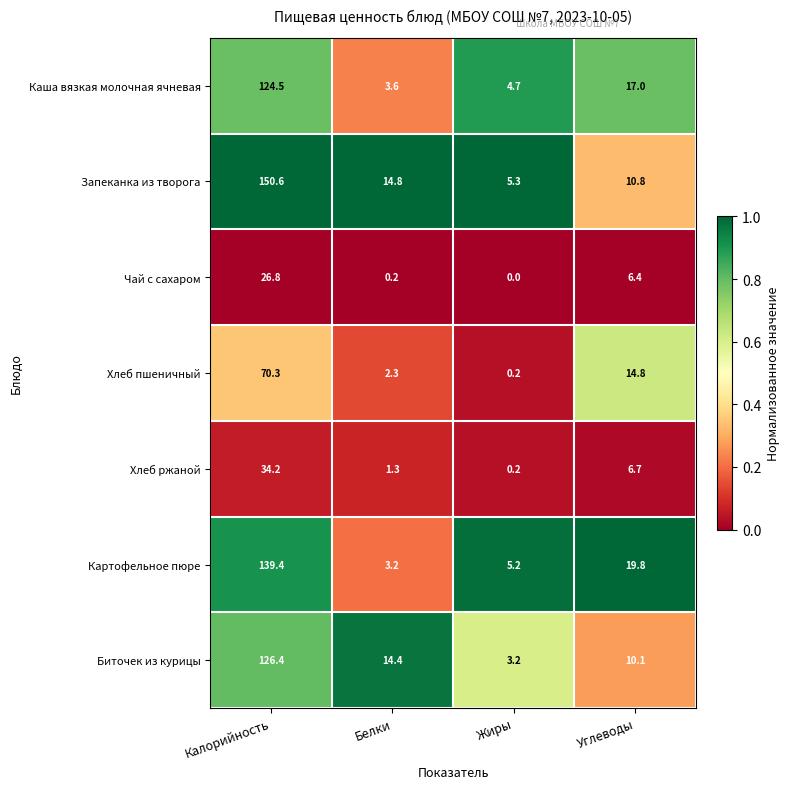

The value of Каша вязкая молочная ячневая at Жиры is 7.5. True or false?

False